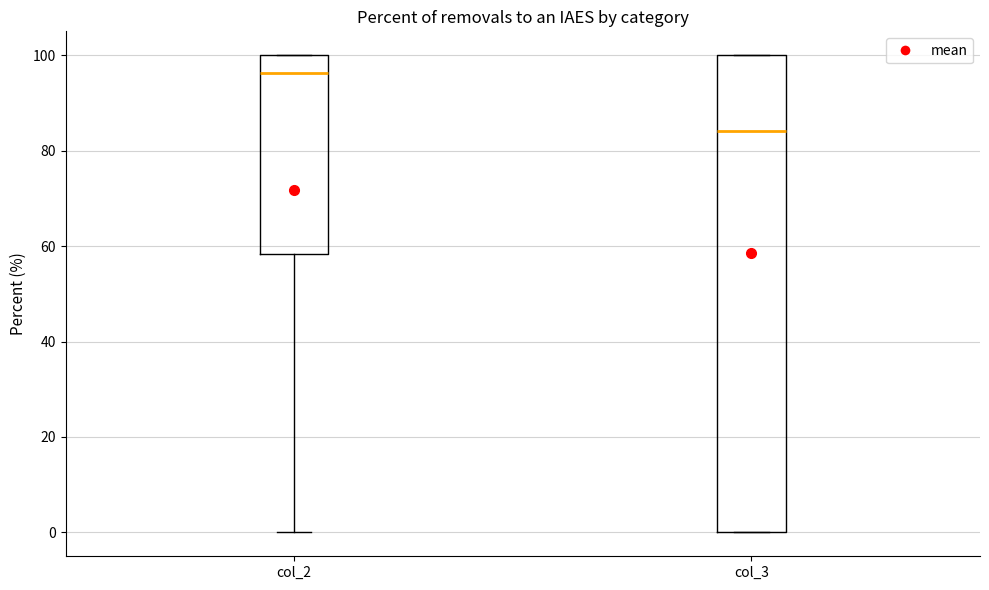

Reading left to right, transcribe this box plot: for each box, give where its median line is, the range the box spans, and where its two whiskers end, as read against the y-axis. The values are not printed on the chart, so give them approximately, as read against the axis.

col_2: median 96, box 58 to 100, whiskers 0 to 100
col_3: median 84, box 0 to 100, whiskers 0 to 100